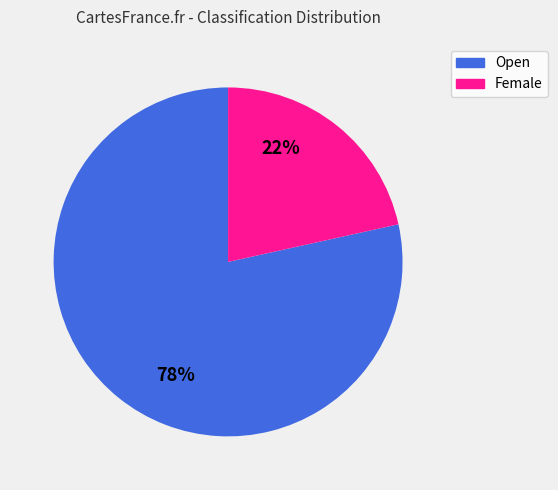

Does any single category account for the majority?

Yes